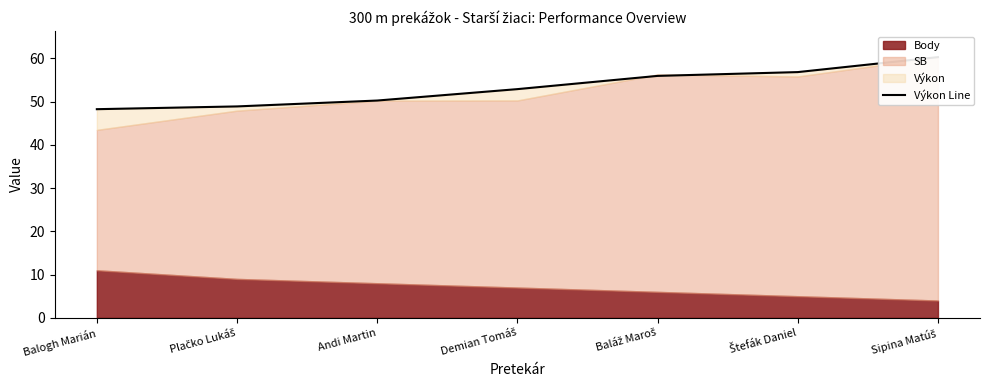

Rank the categories by value from highest to lowest.

Sipina Matúš, Štefák Daniel, Baláž Maroš, Demian Tomáš, Andi Martin, Plačko Lukáš, Balogh Marián